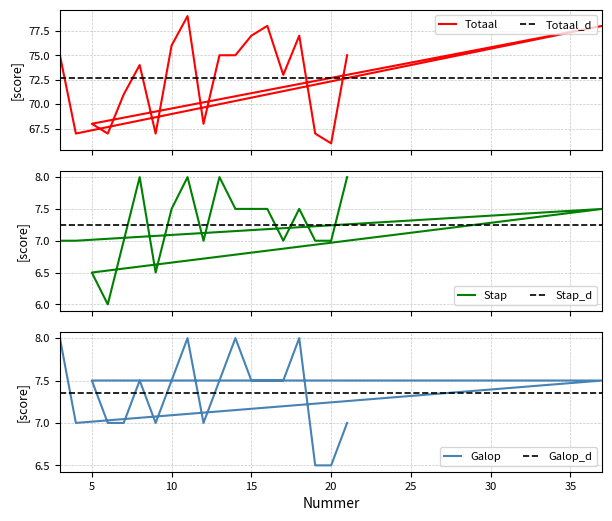

Is it true that Galop equals 7.0 at 6?

True